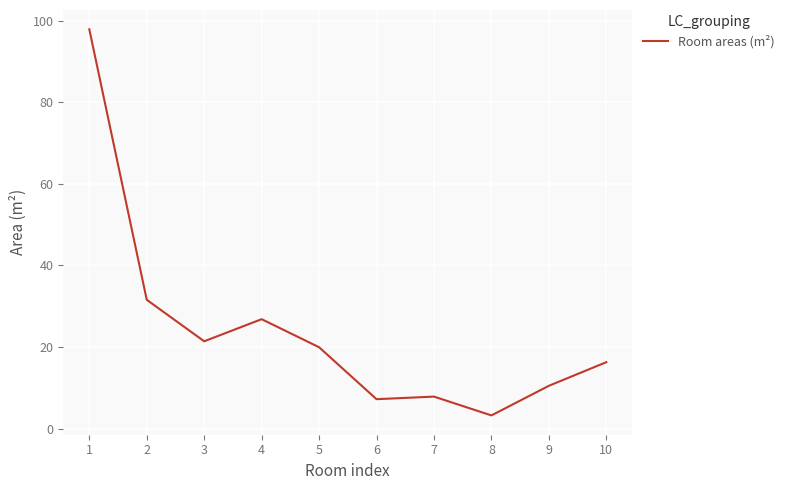

At which category does the chart reach its minimum across all series?

8